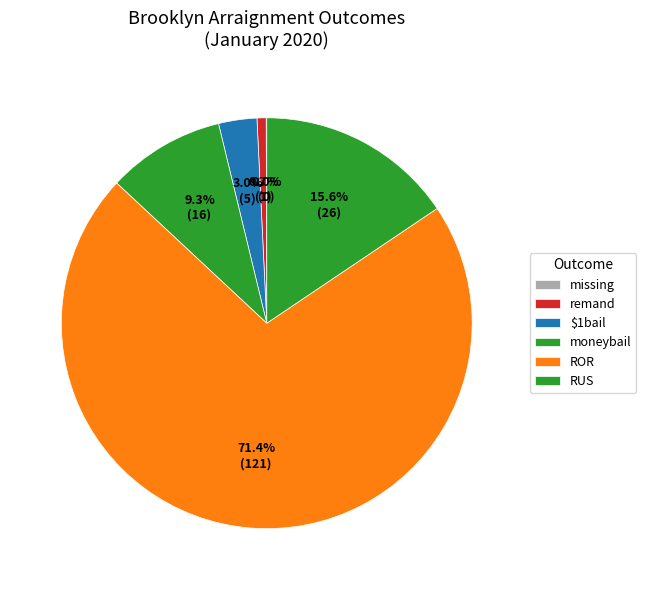

What is the total percentage of ROR and RUS?

87.0%